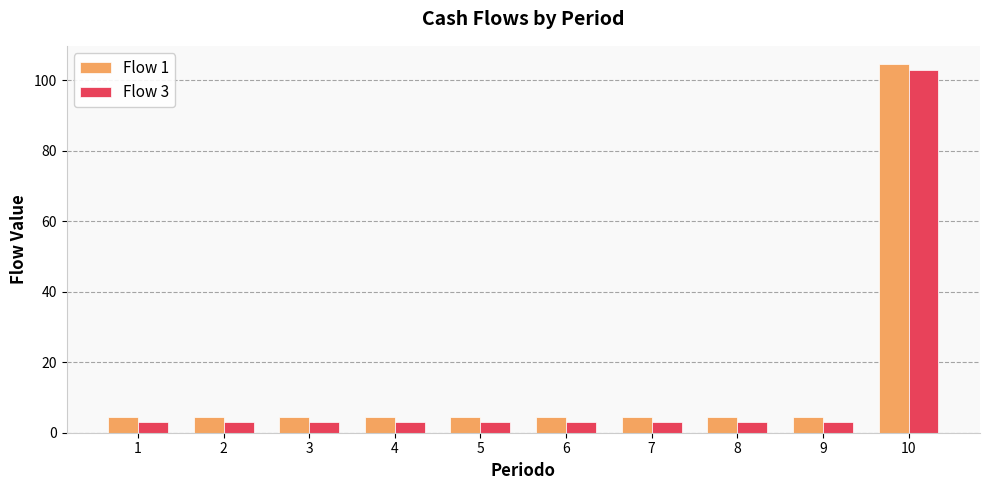

Are the bars horizontal?

No